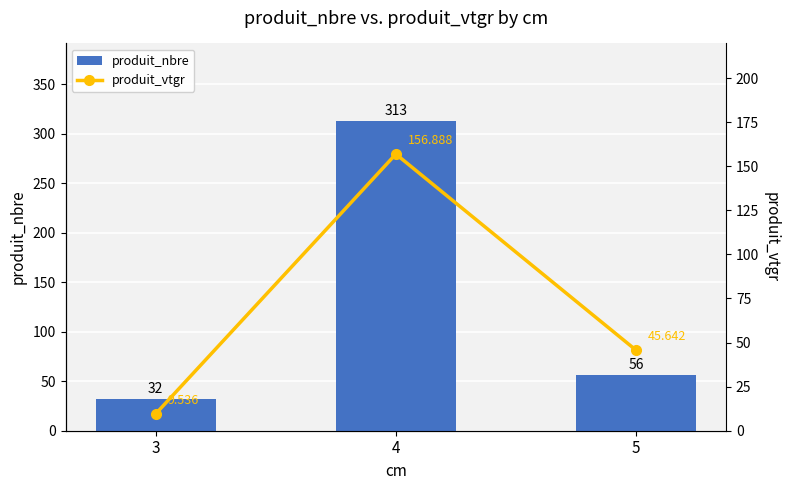

What is the sum of the produit_nbre values at 4 and 3?

345